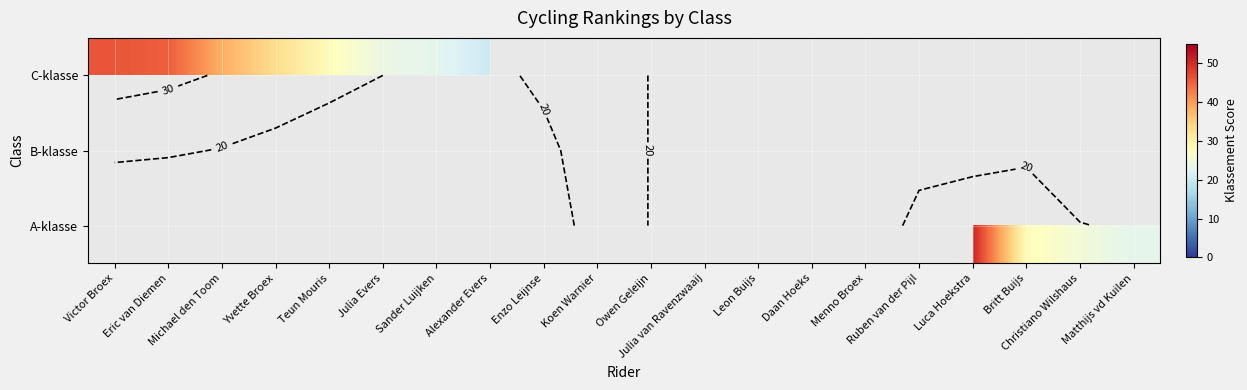

What is the maximum value shown in the chart?

50.5